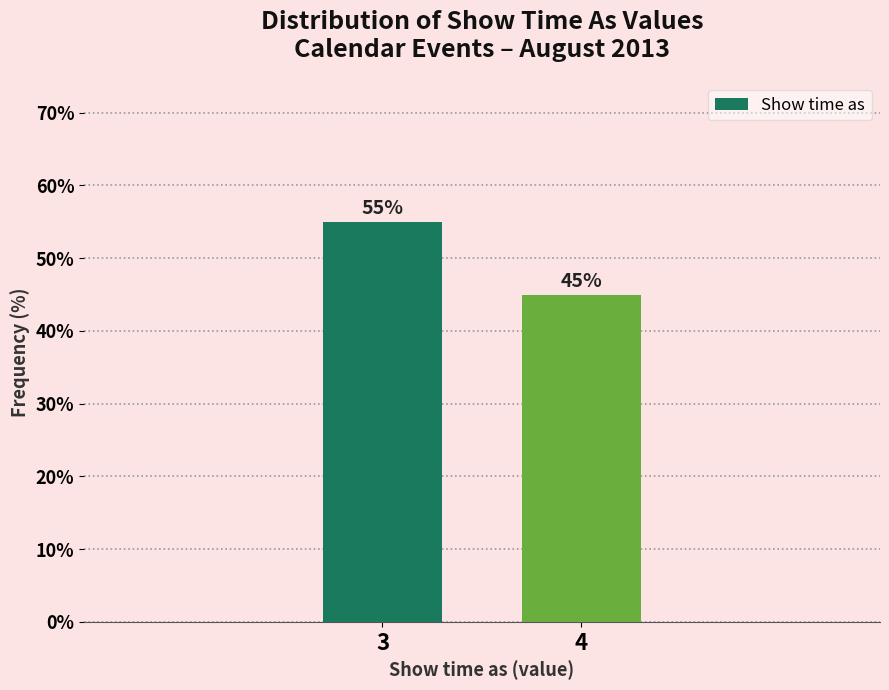

Reading left to right, what are all the values shown in this chart?

55.0	45.0